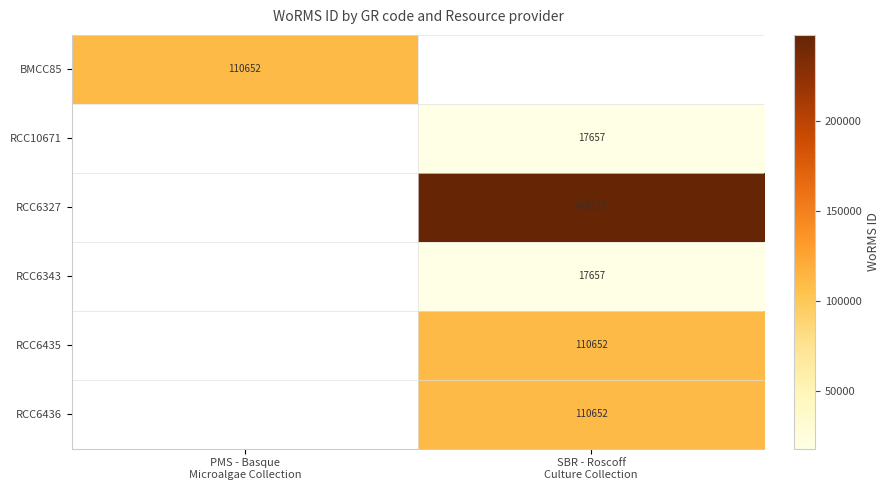

Is the value of RCC10671 at PMS - Basque Microalgae Collection greater than the value of RCC6327 at SBR - Roscoff Culture Collection?

No